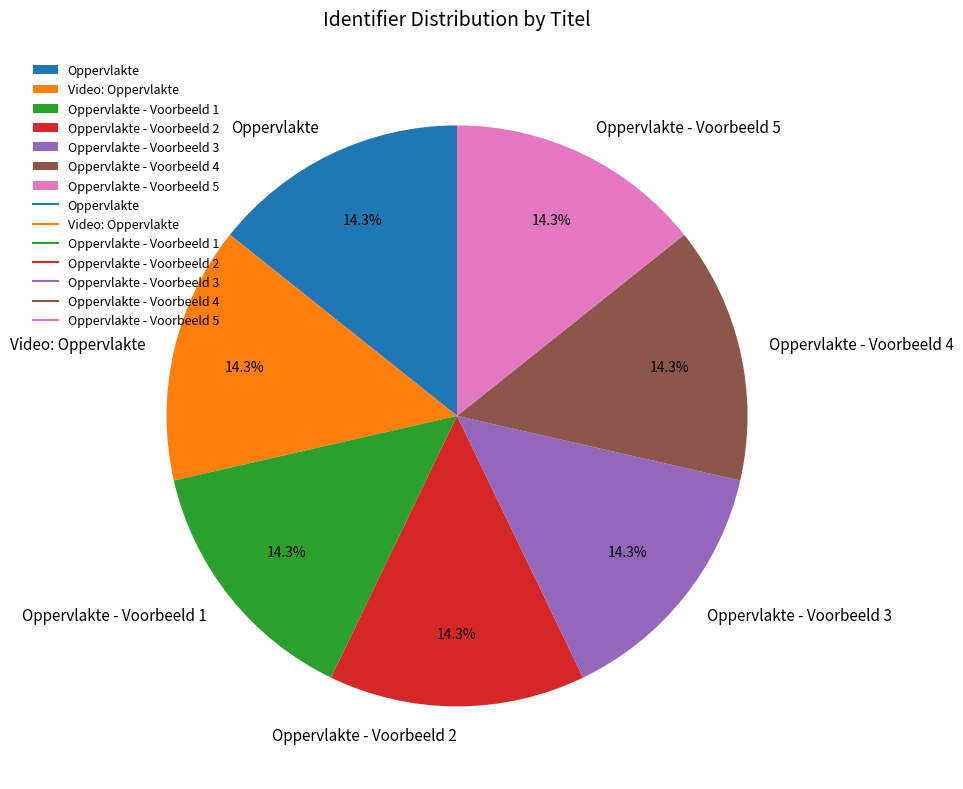

Does Oppervlakte - Voorbeeld 1 account for over 50% of the chart?

No